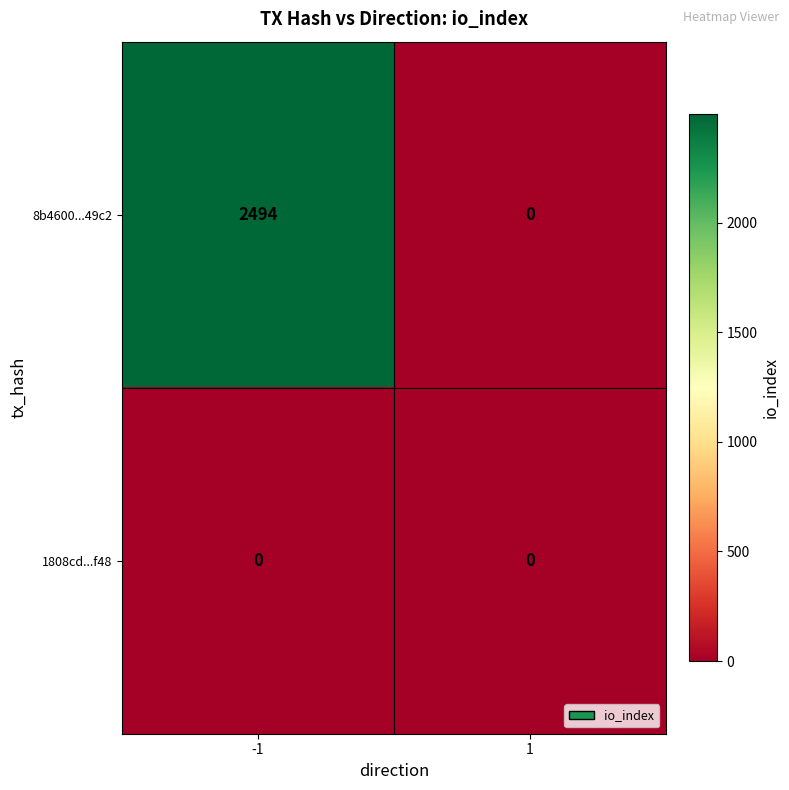

List the series in order of their peak value, highest first.

8b4600...49c2, 1808cd...f48